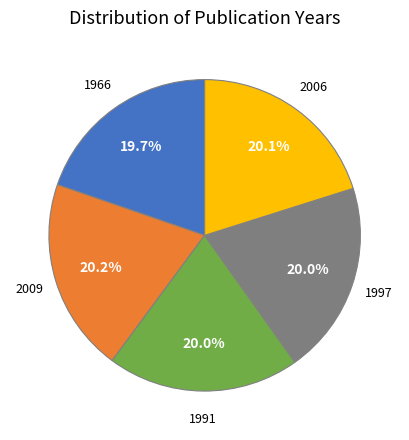

How many slices are in this pie chart?

5